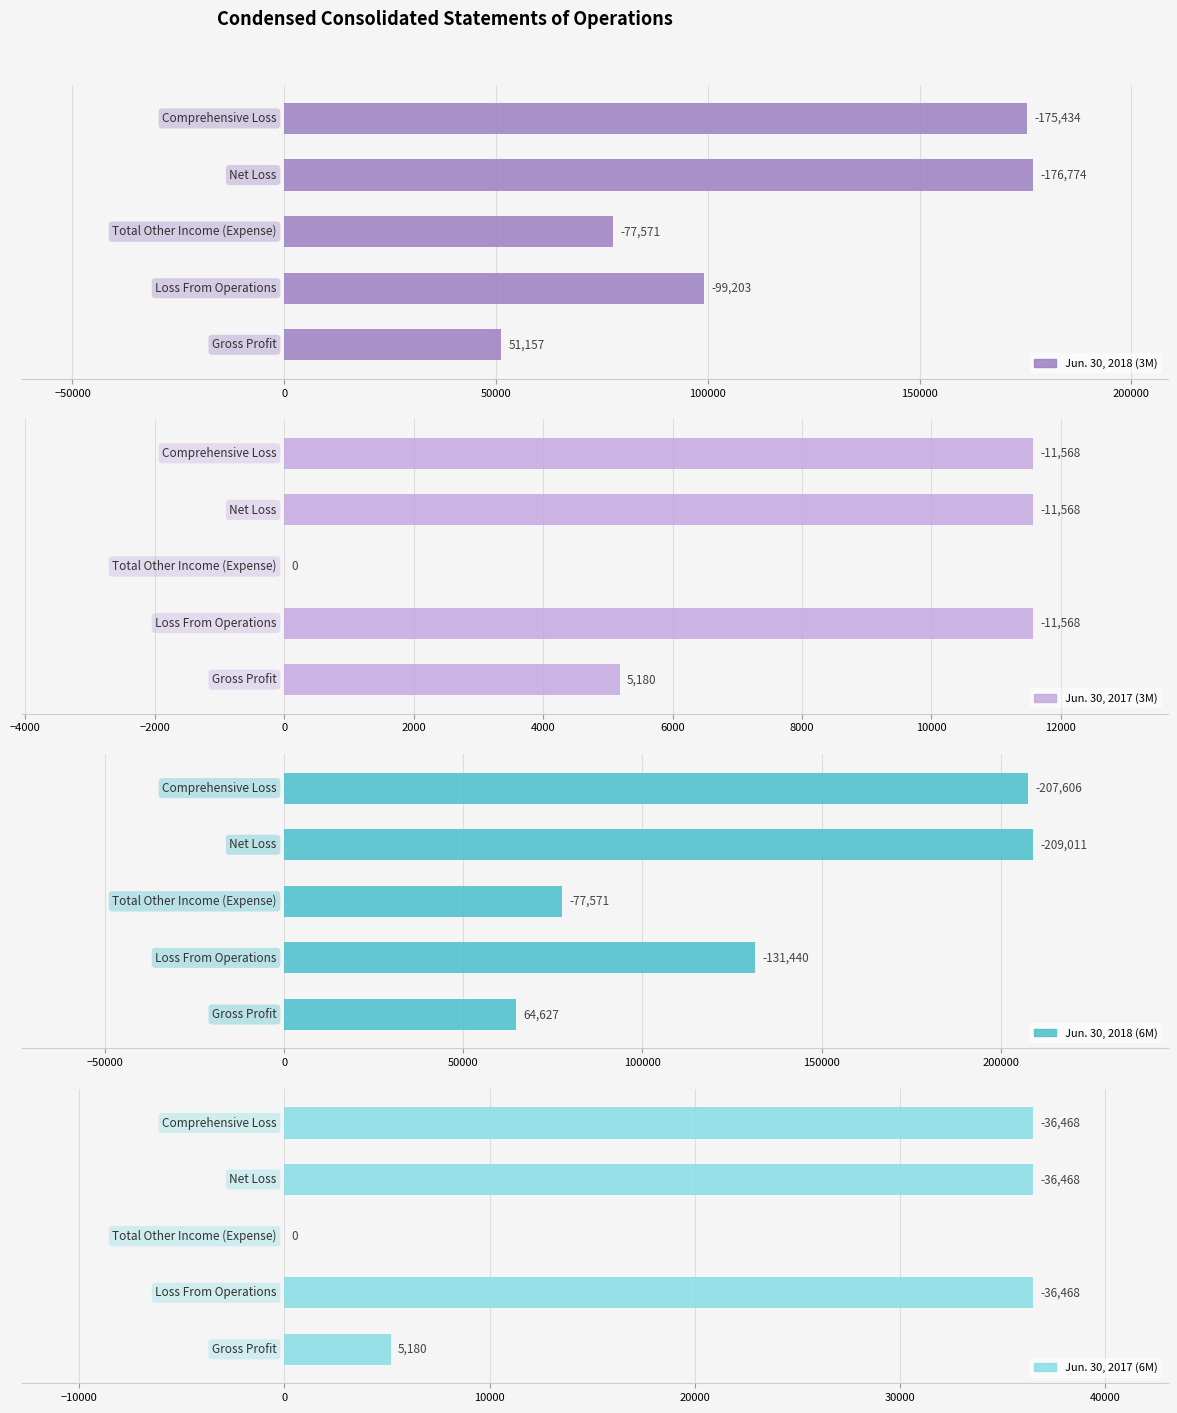

How many series are shown in this chart?

4